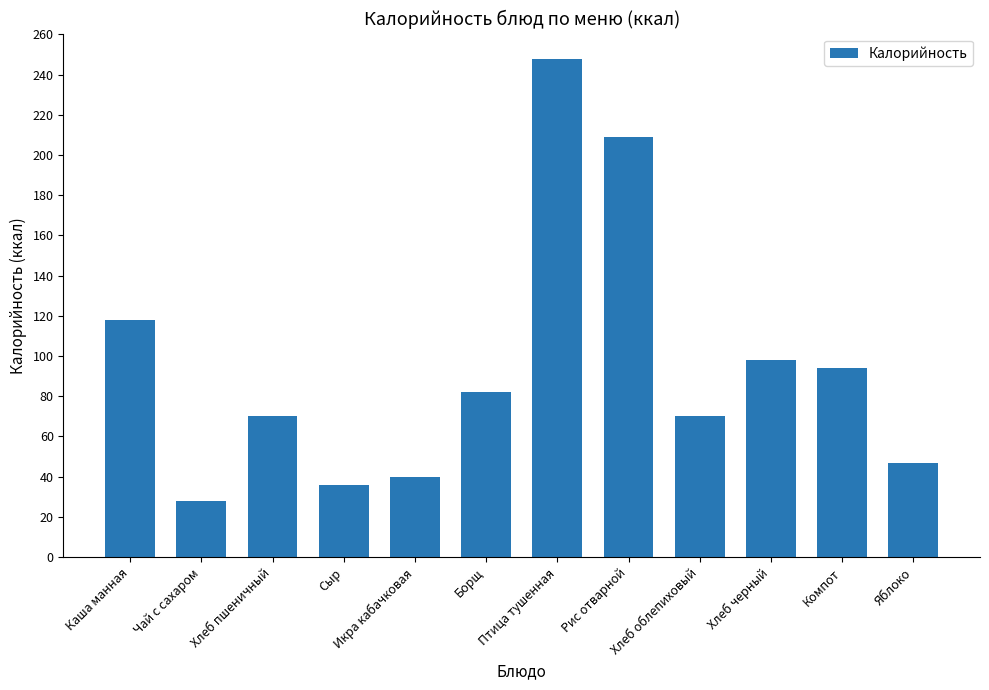

What is the sum of all values?

1140